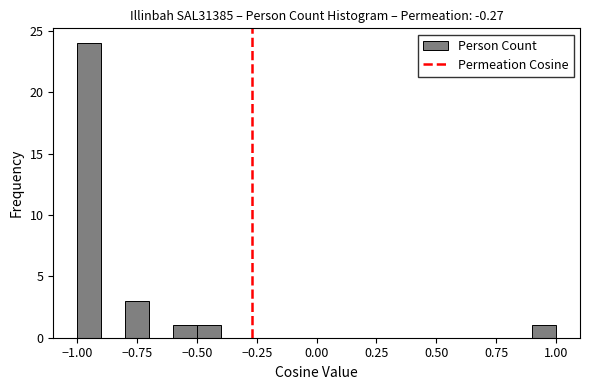

Read against the x-axis, roughly where is the centre of the tallest bar?

-0.95